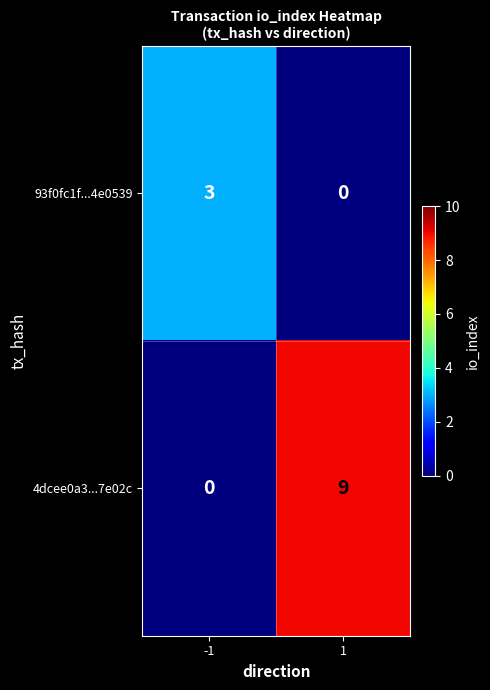

What is the sum of the 4dcee0a3...7e02c values at -1 and 1?

9